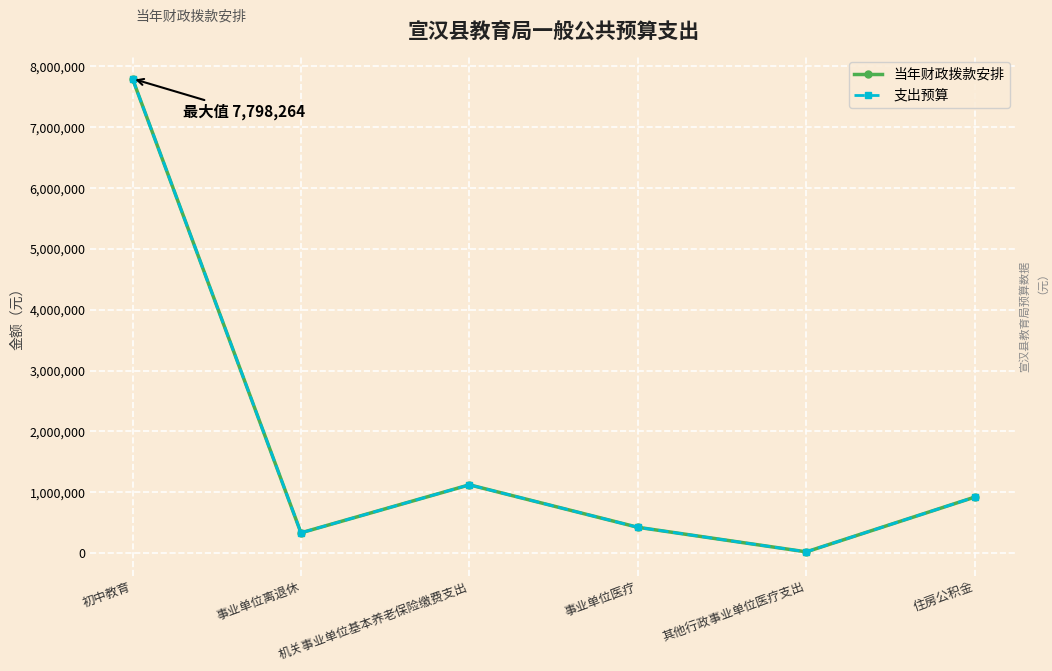

At which label does 当年财政拨款安排 first exceed 919374?

初中教育